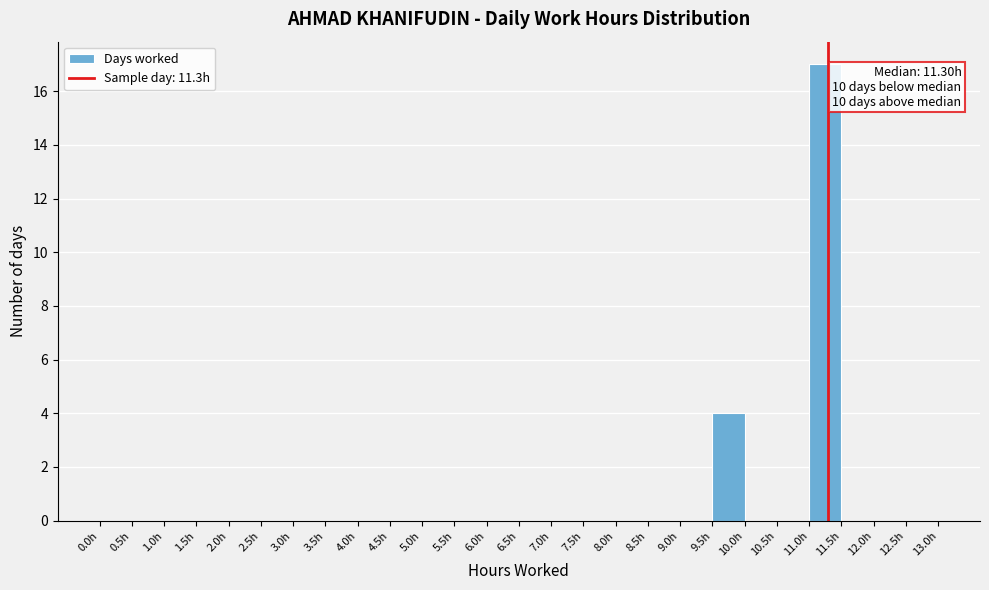

Over which range of the x-axis is the bar tallest?

11.0 to 11.5